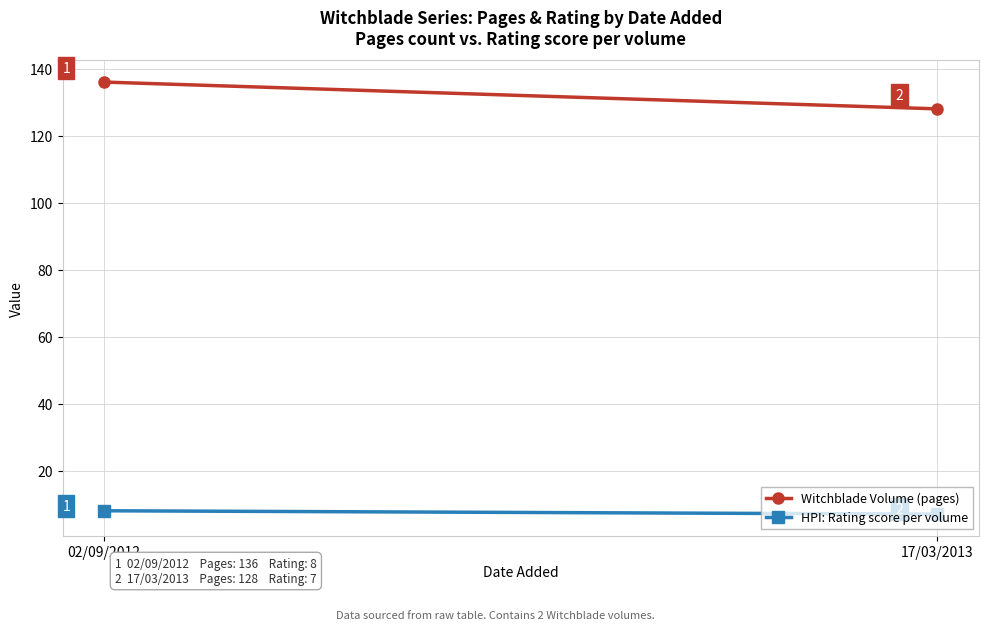

How many lines are shown in the chart?

2